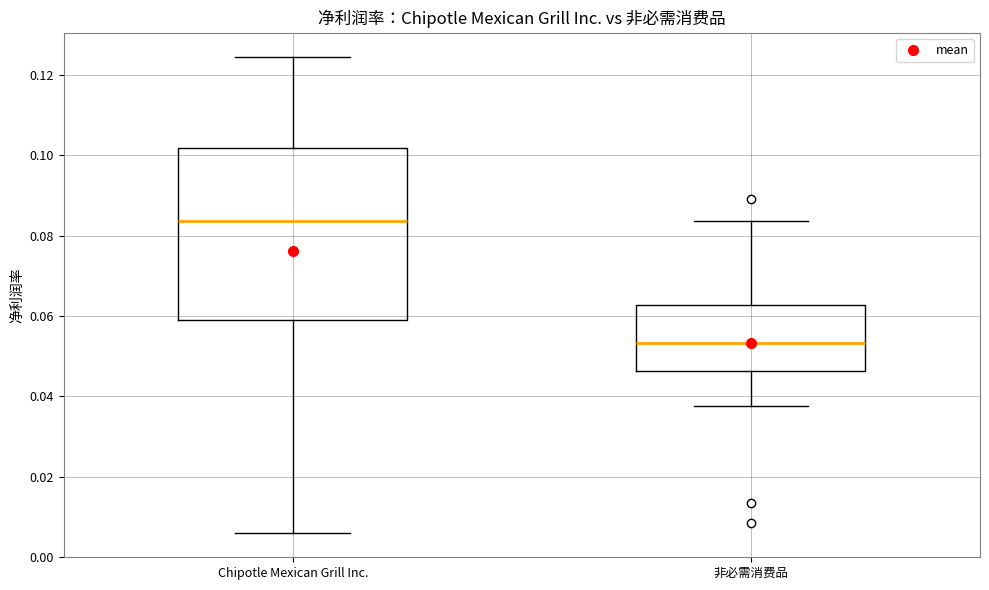

Reading left to right, transcribe this box plot: for each box, give where its median line is, the range the box spans, and where its two whiskers end, as read against the y-axis. The values are not printed on the chart, so give them approximately, as read against the axis.

Chipotle Mexican Grill Inc.: median 0.084, box 0.060 to 0.102, whiskers 0.006 to 0.124
非必需消费品: median 0.054, box 0.046 to 0.062, whiskers 0.038 to 0.084